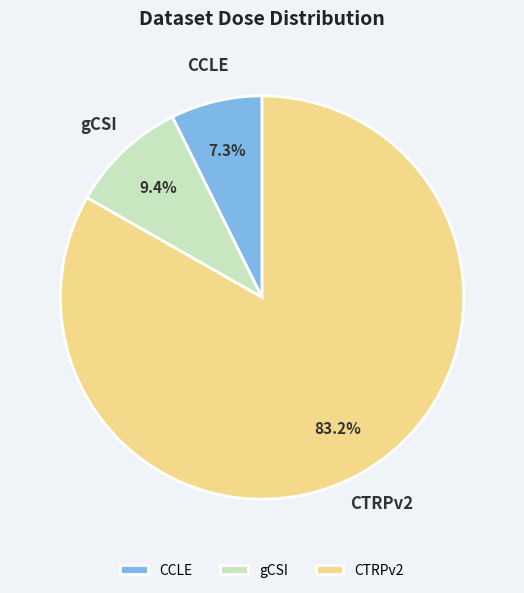

What percentage is the gCSI slice, to the nearest percent?

9%